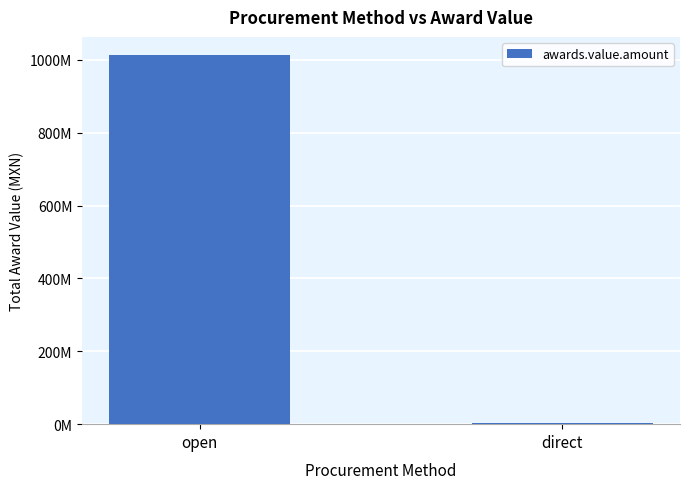

Rank the categories by value from lowest to highest.

direct, open